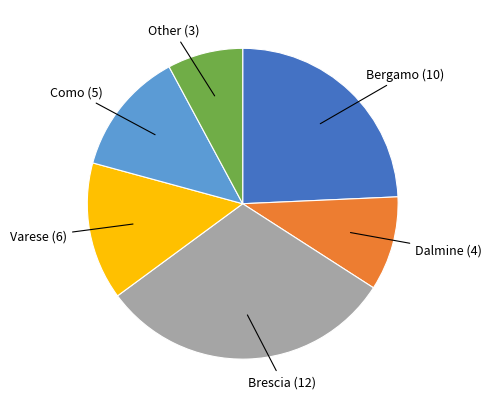

Is there a majority slice in this chart?

No